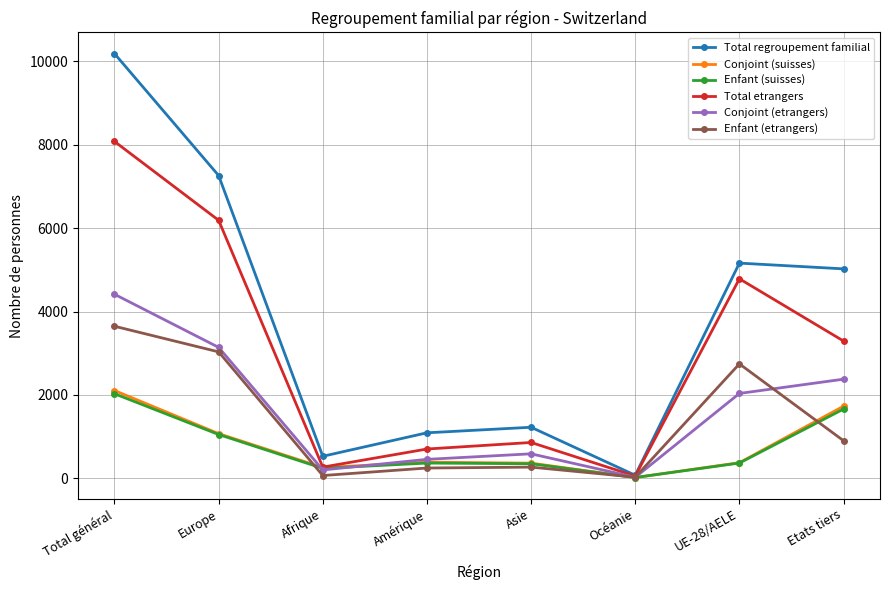

What is the value of the Enfant (suisses) point at the 3rd from the left?

240